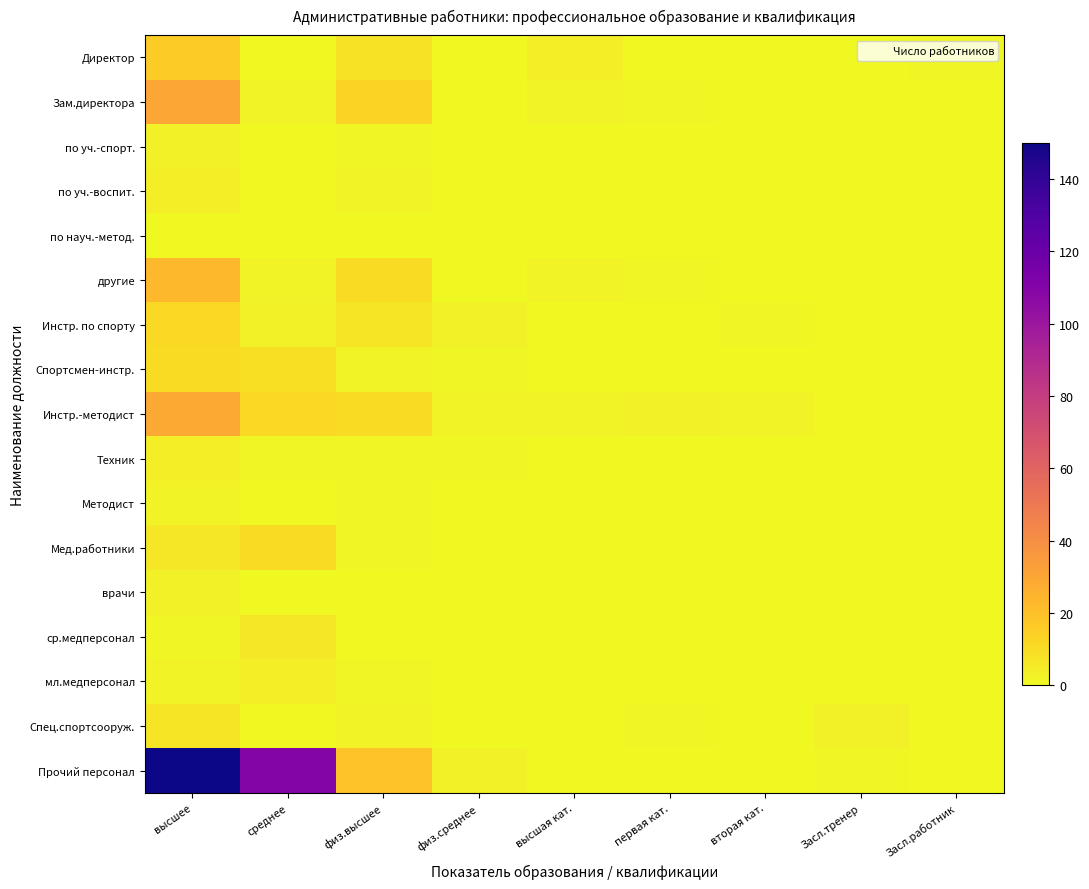

Which series changed the most between высшее and среднее?

Прочий персонал